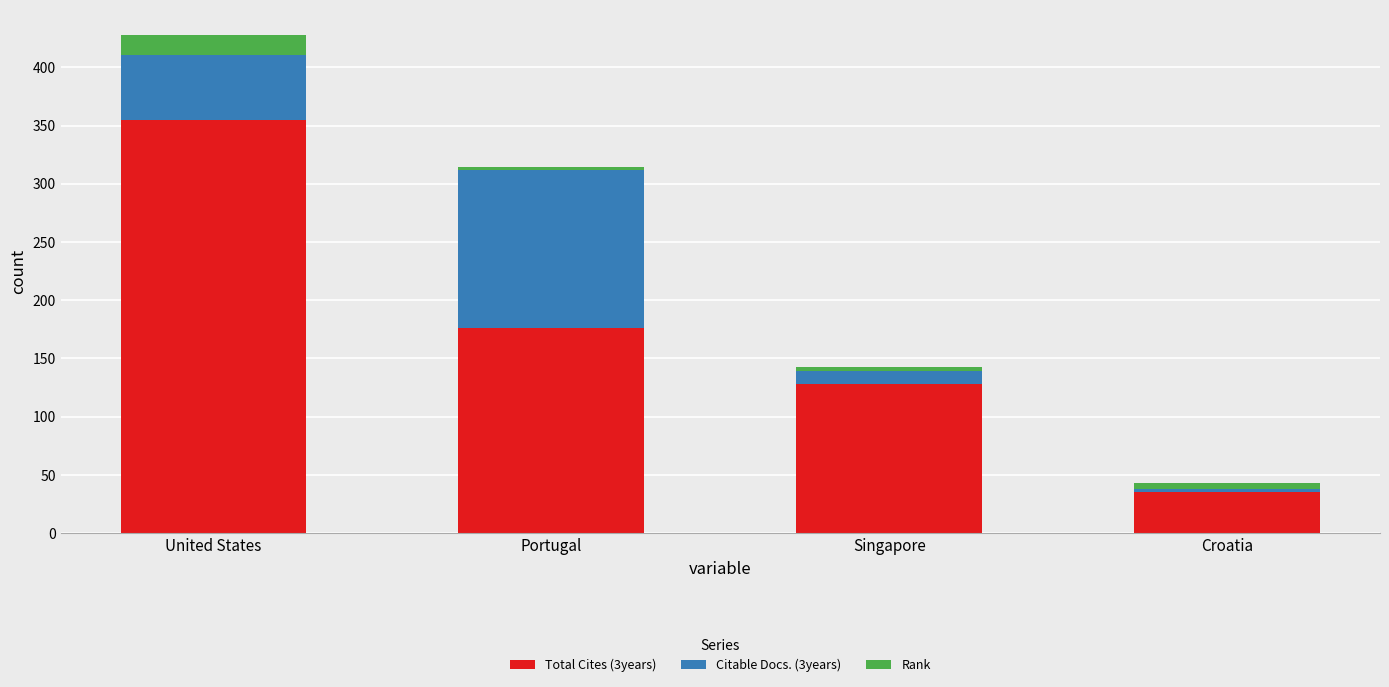

At which category is the sum across all series the highest?

United States